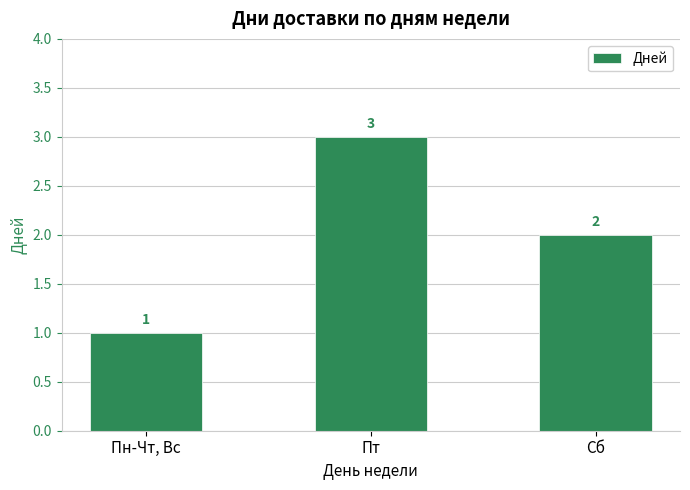

What is the difference between the maximum and minimum values?

2